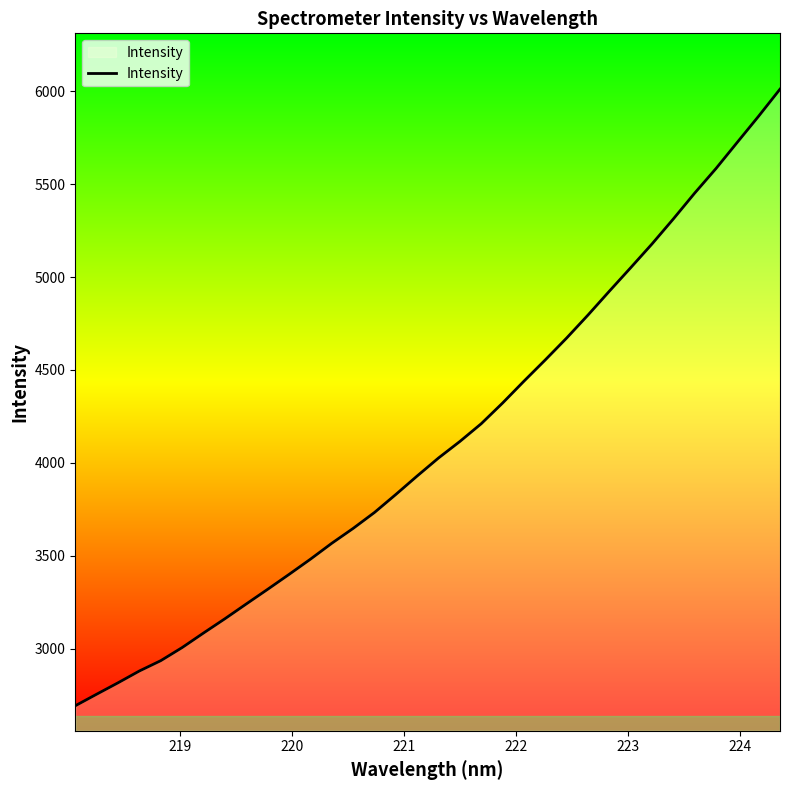

What is the maximum value shown in the chart?

6012.0